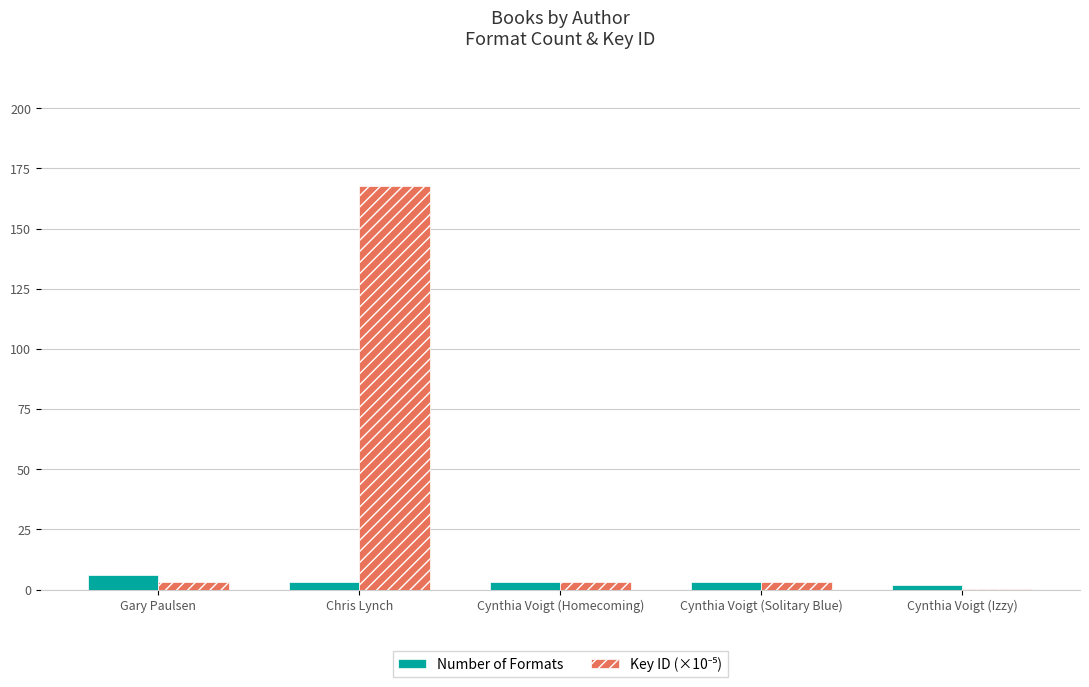

What is the maximum value shown in the chart?

167.6